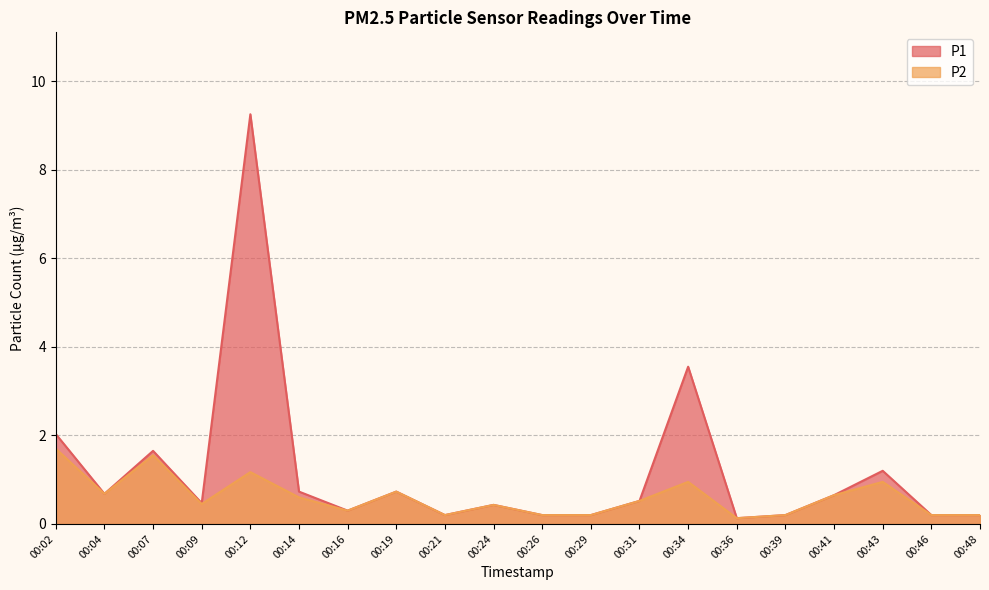

Which has a higher value, 00:41 or 00:31?

00:41